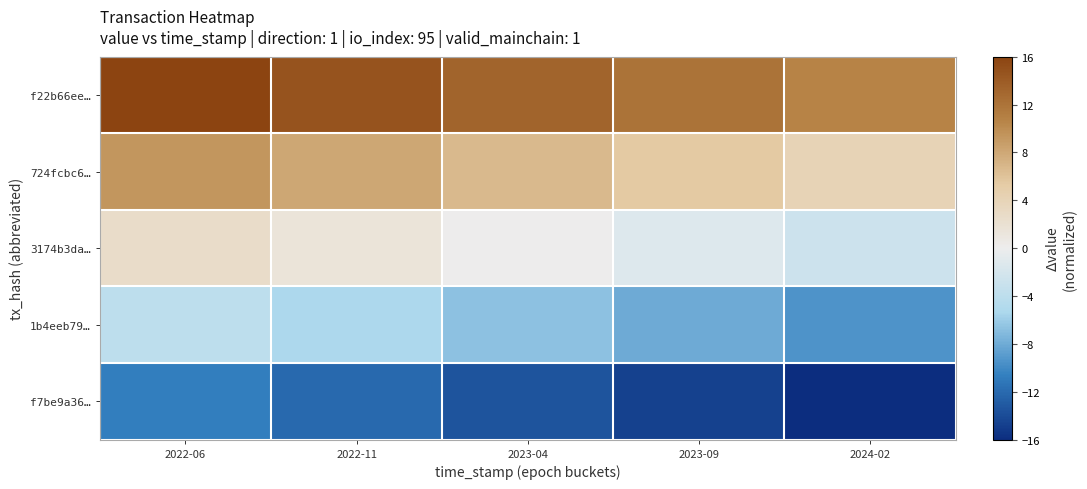

What is the total value across all series at 2022-06?

13.4